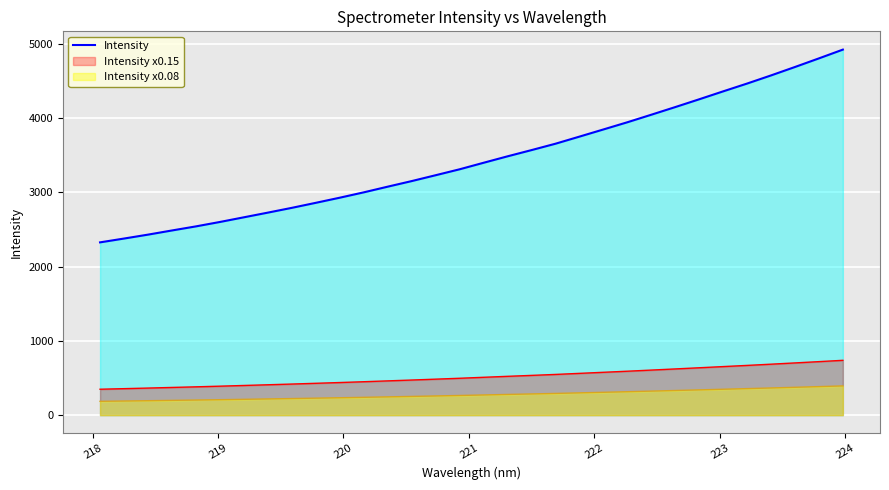

What is the minimum value for Intensity x0.15?

349.1